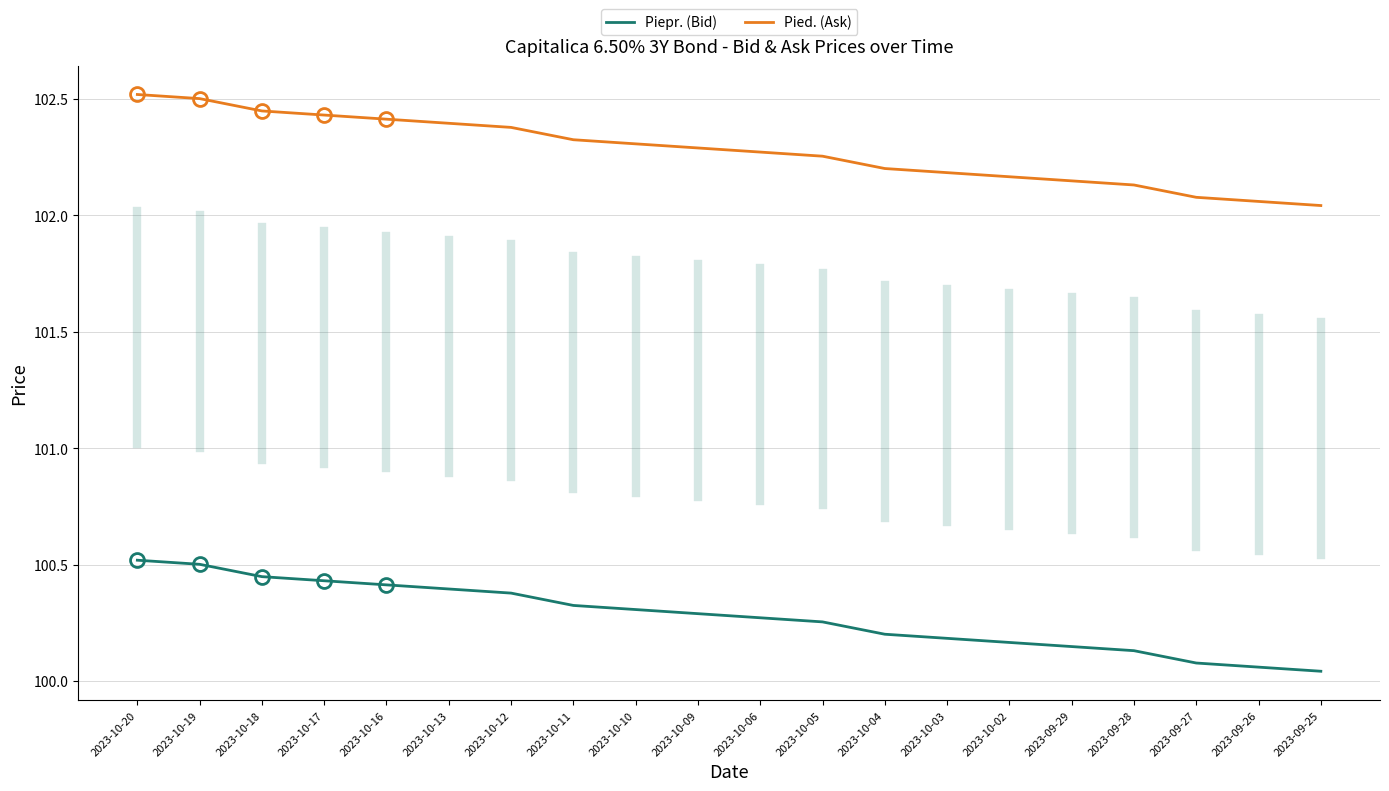

Which series has the largest total across all categories?

Pied. (Ask)